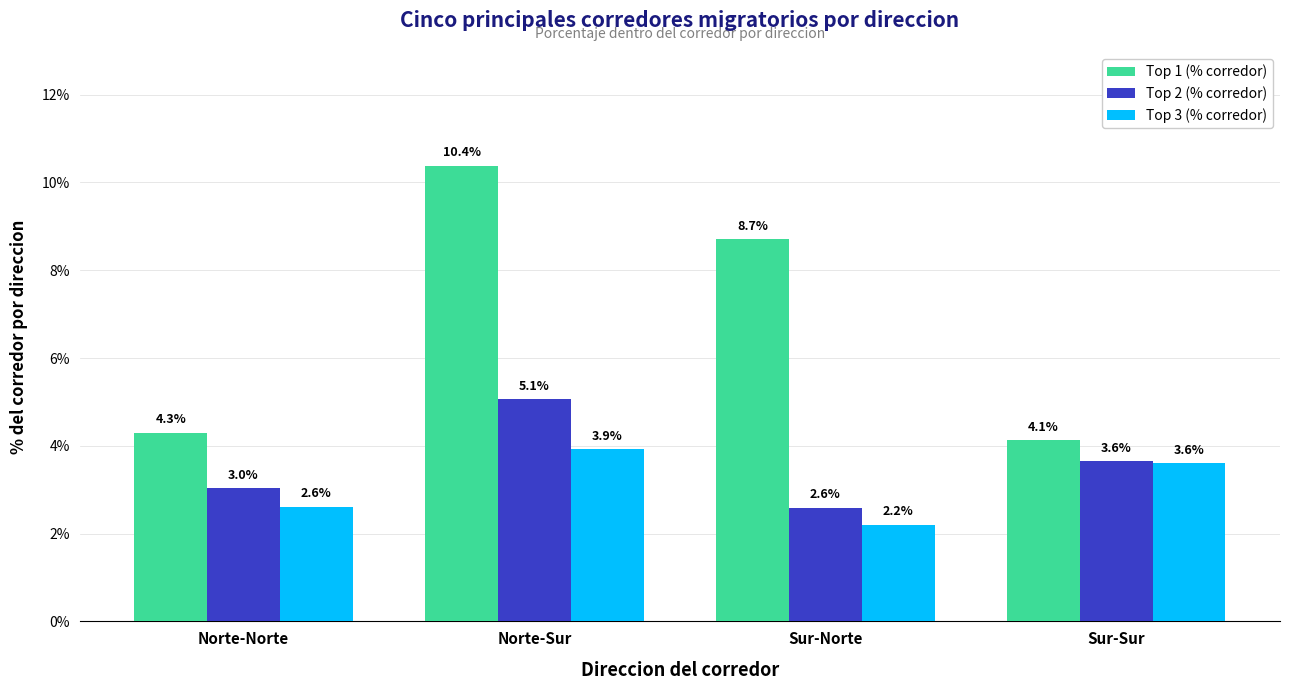

The value of Top 1 (% corredor) at Sur-Norte is 8.7. True or false?

True